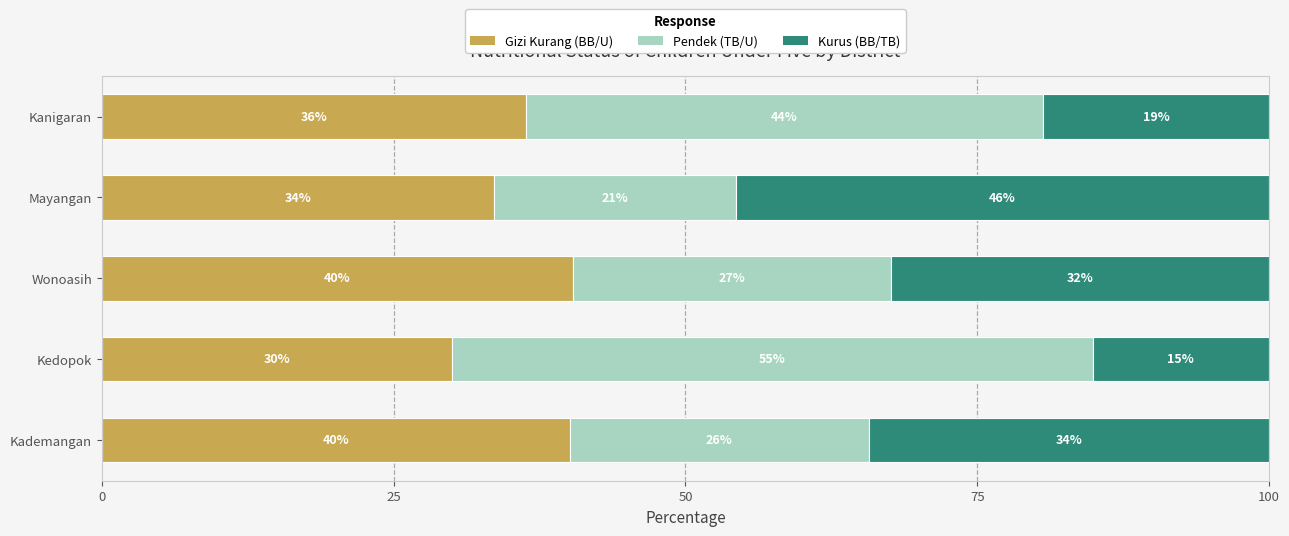

Are the bars horizontal?

Yes